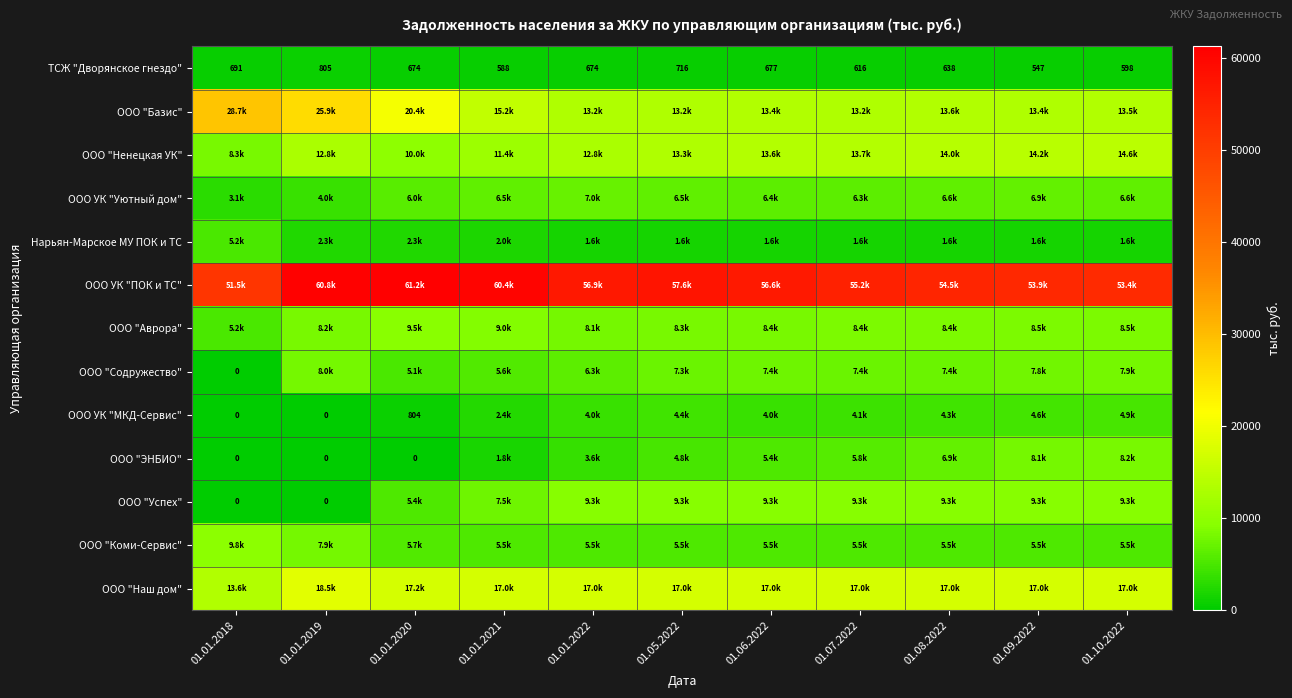

Is it true that ООО "ЭНБИО" equals 8070.4 at 01.09.2022?

True